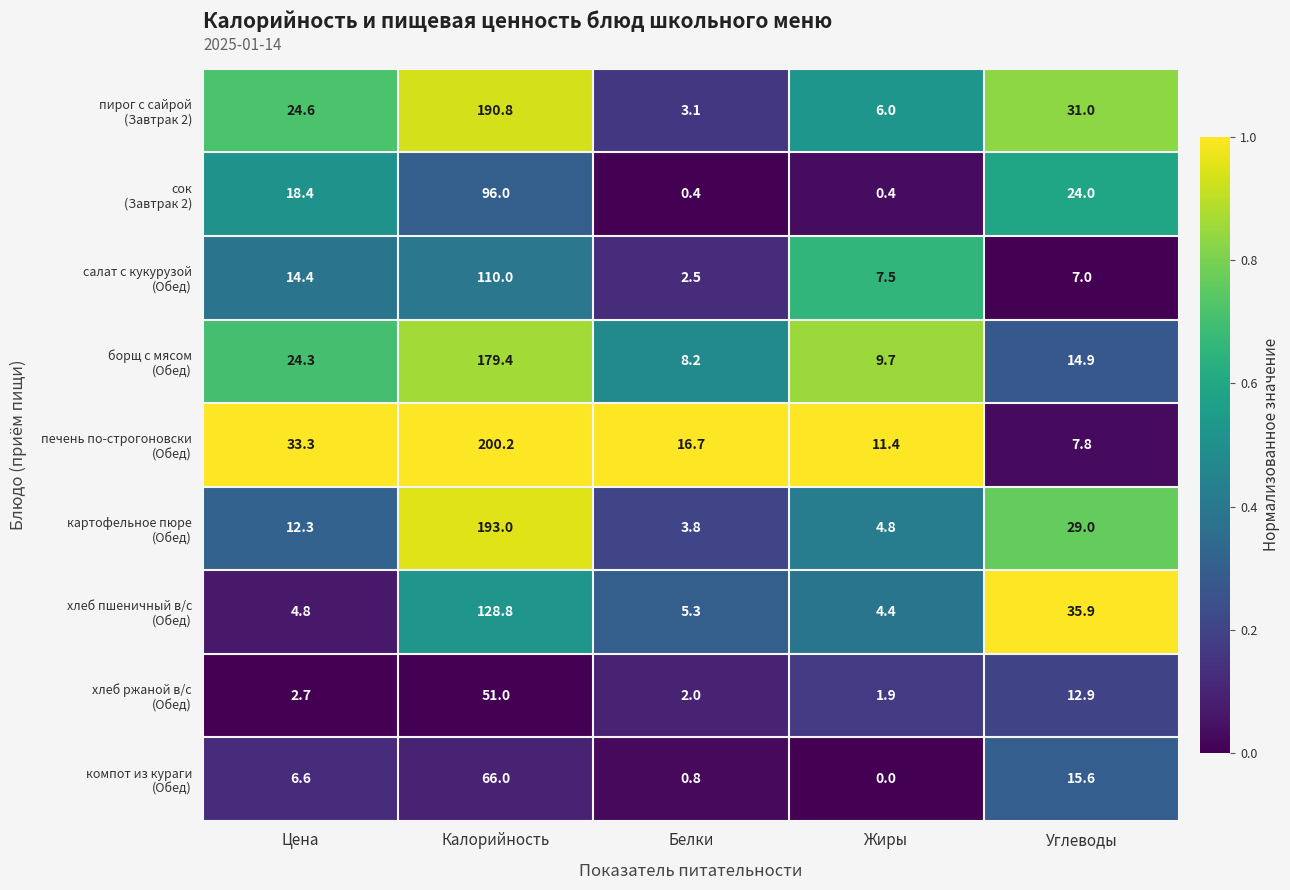

What is the spread (max minus min) of values at Белки?

16.3